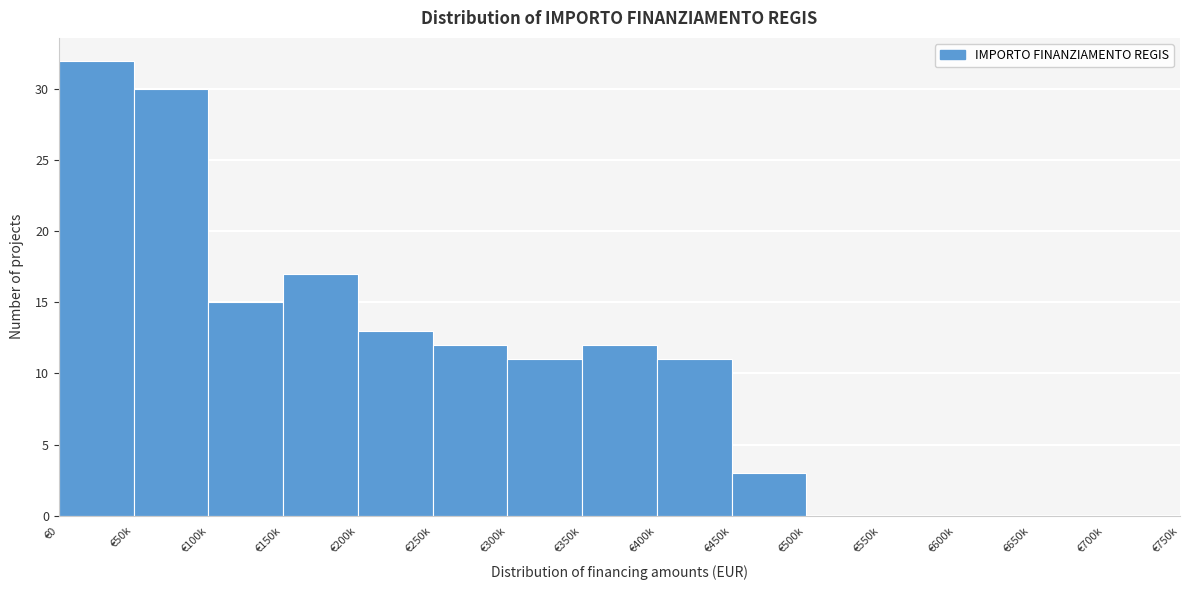

Reading left to right, list all the values displayed in this chart.

€0=32	€50k=30	€100k=15	€150k=17	€200k=13	€250k=12	€300k=11	€350k=12	€400k=11	€450k=3	€500k=0	€550k=0	€600k=0	€650k=0	€700k=0